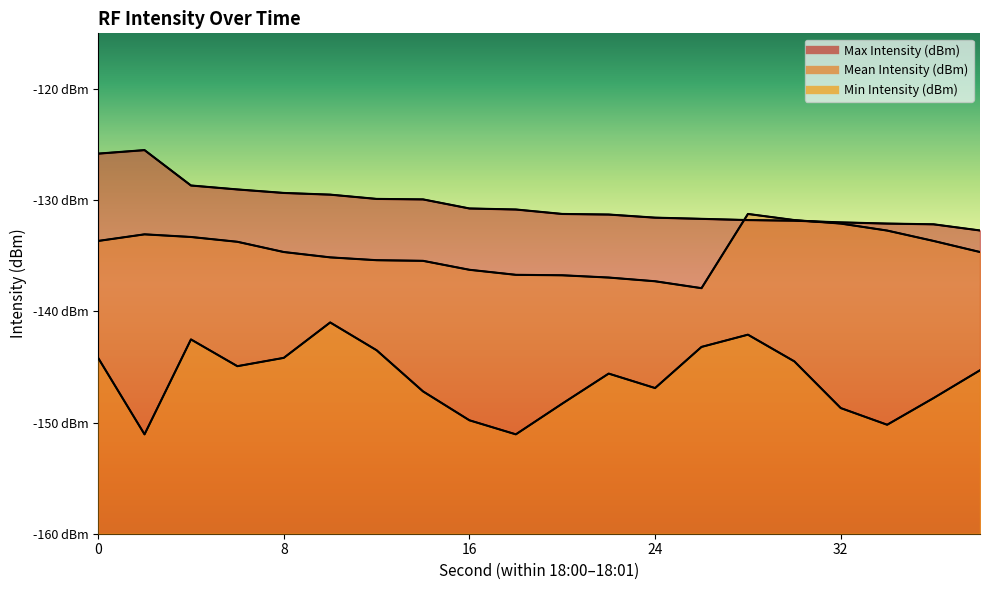

Which label corresponds to the smallest value in the chart?

2